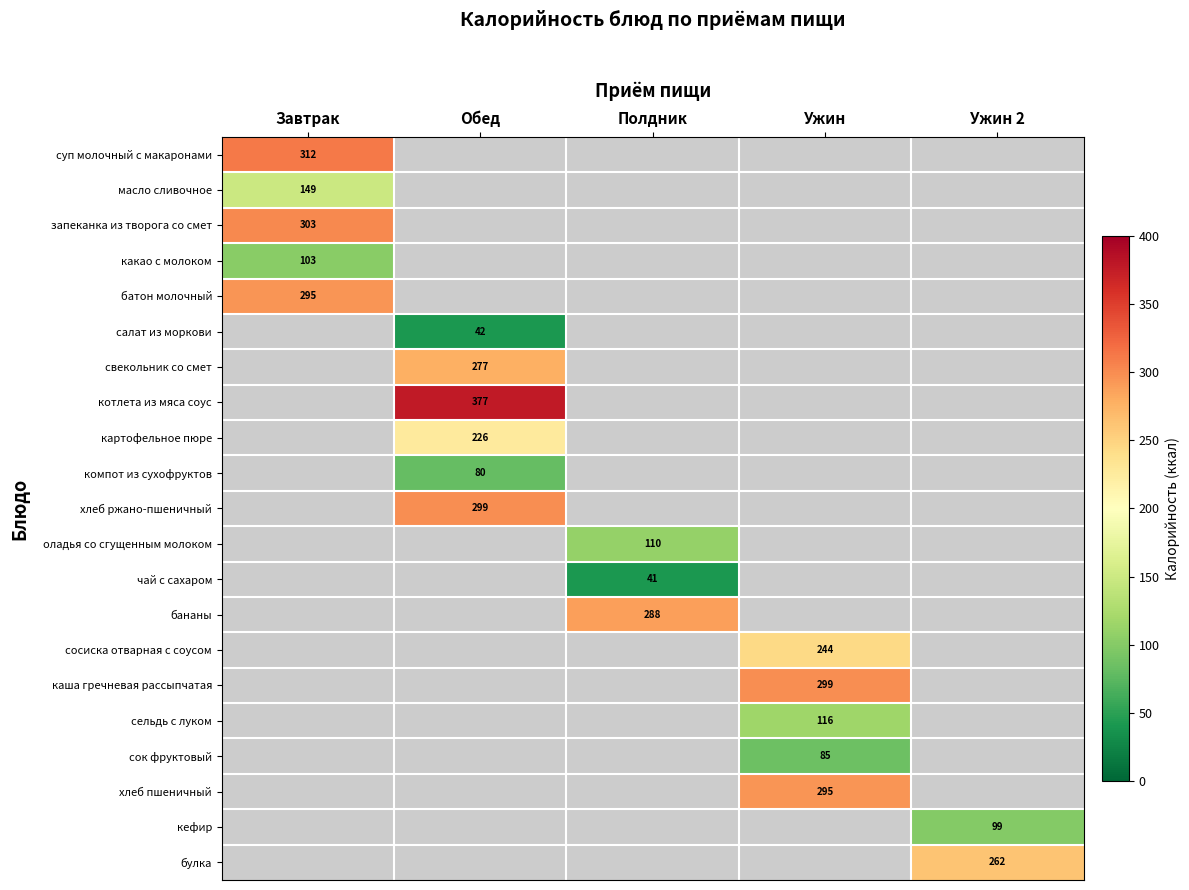

Which category has the highest value across all series?

Обед